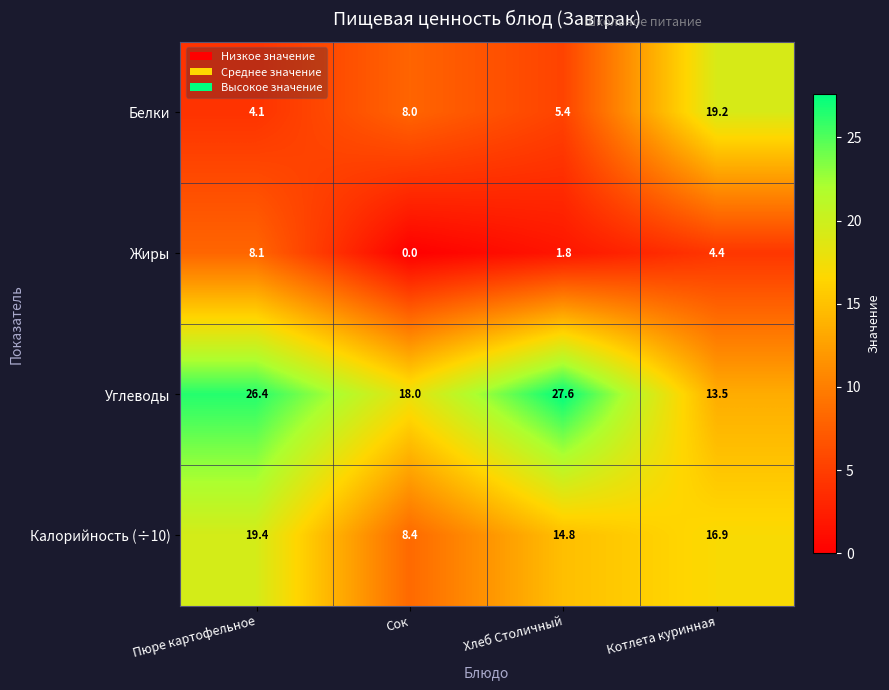

Count the number of data series in this chart.

4